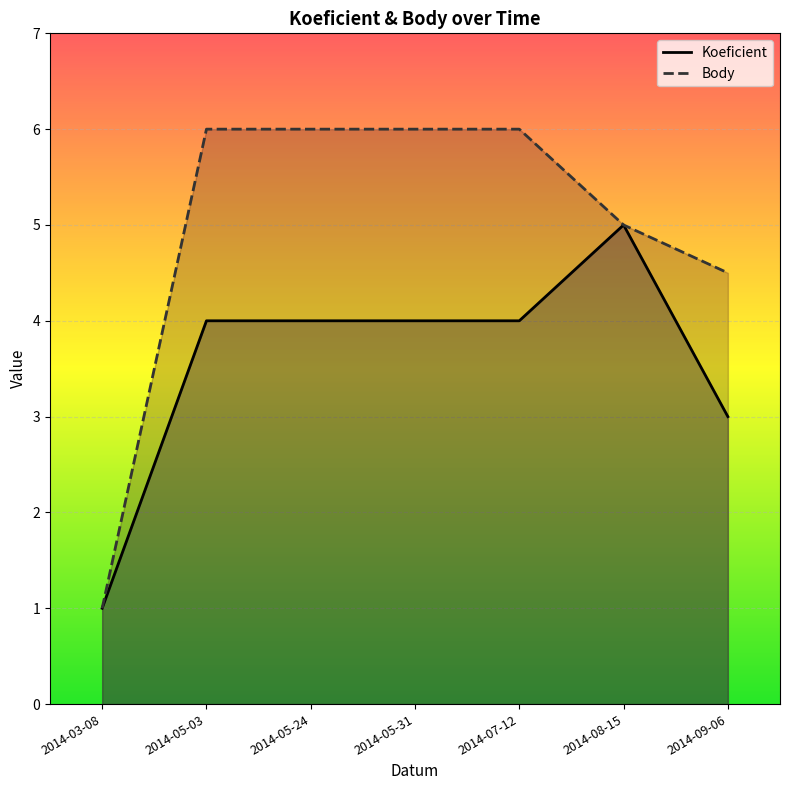

In Koeficient, how many points are higher than both neighbors (excluding endpoints)?

1